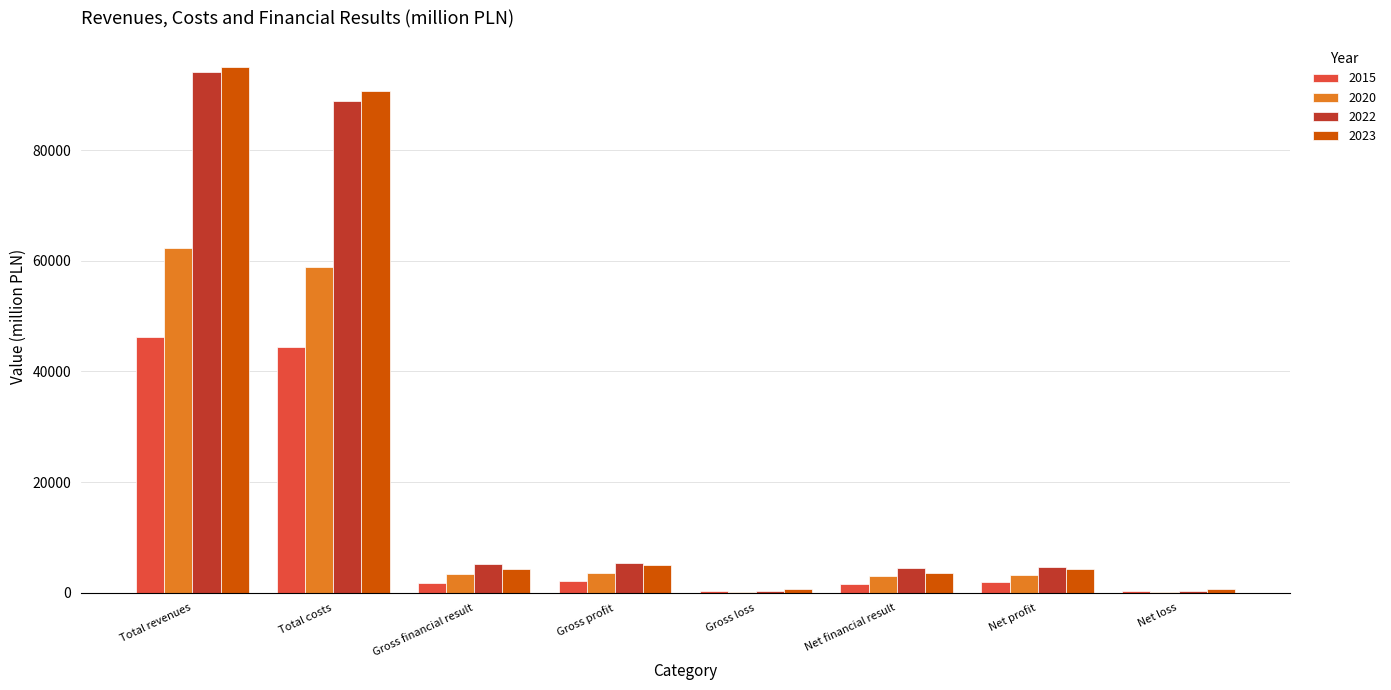

Are the bars grouped side by side (vs. stacked)?

Yes